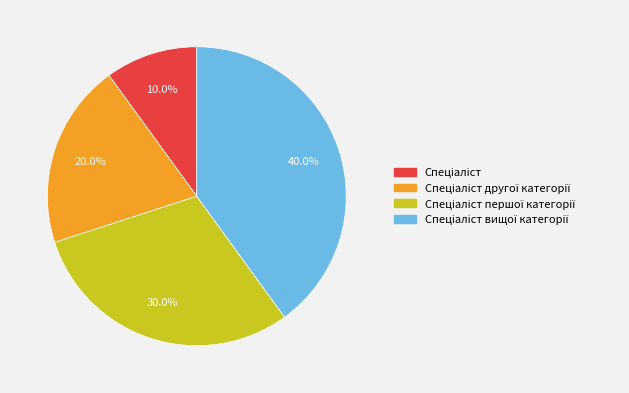

Is there a majority slice in this chart?

No